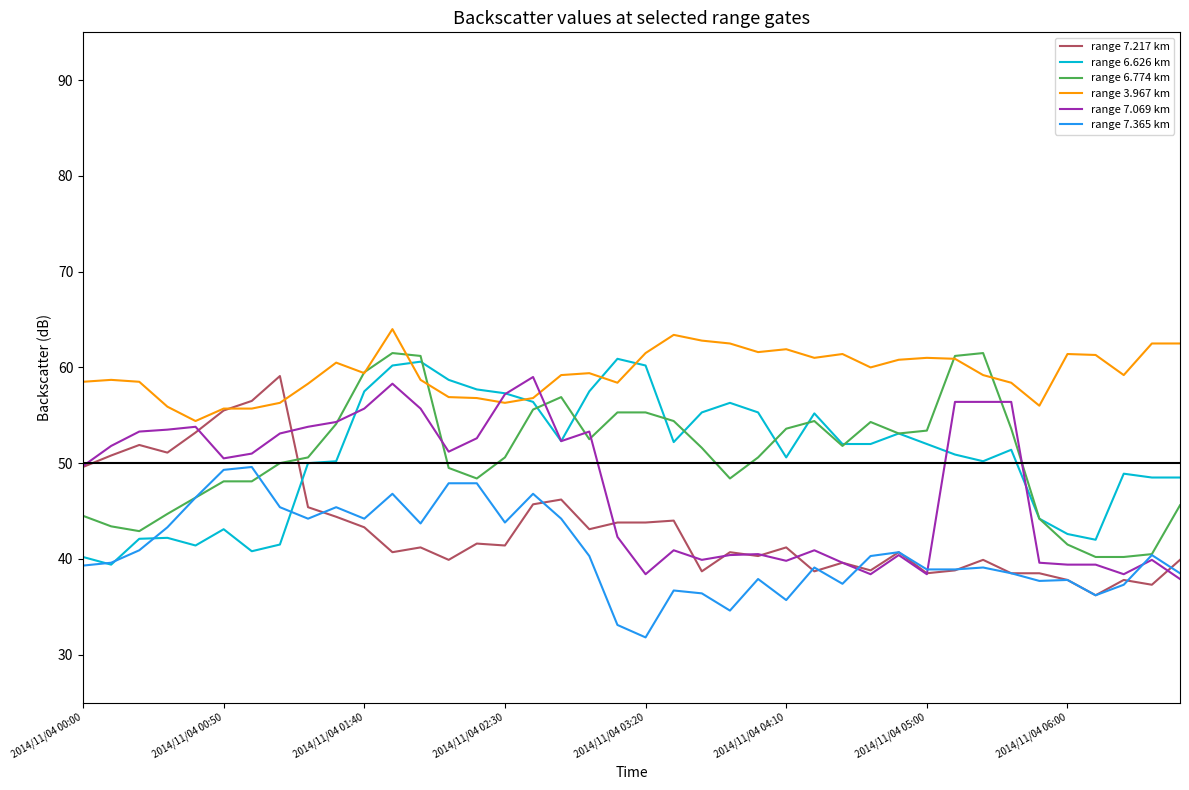

What is the maximum value shown in the chart?

64.0